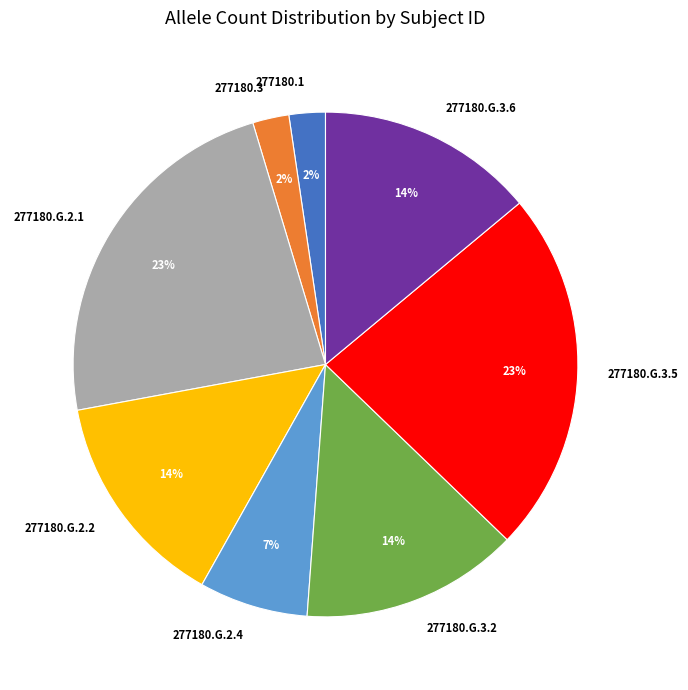

To the nearest percent, what portion does 277180.G.3.5 represent?

23%